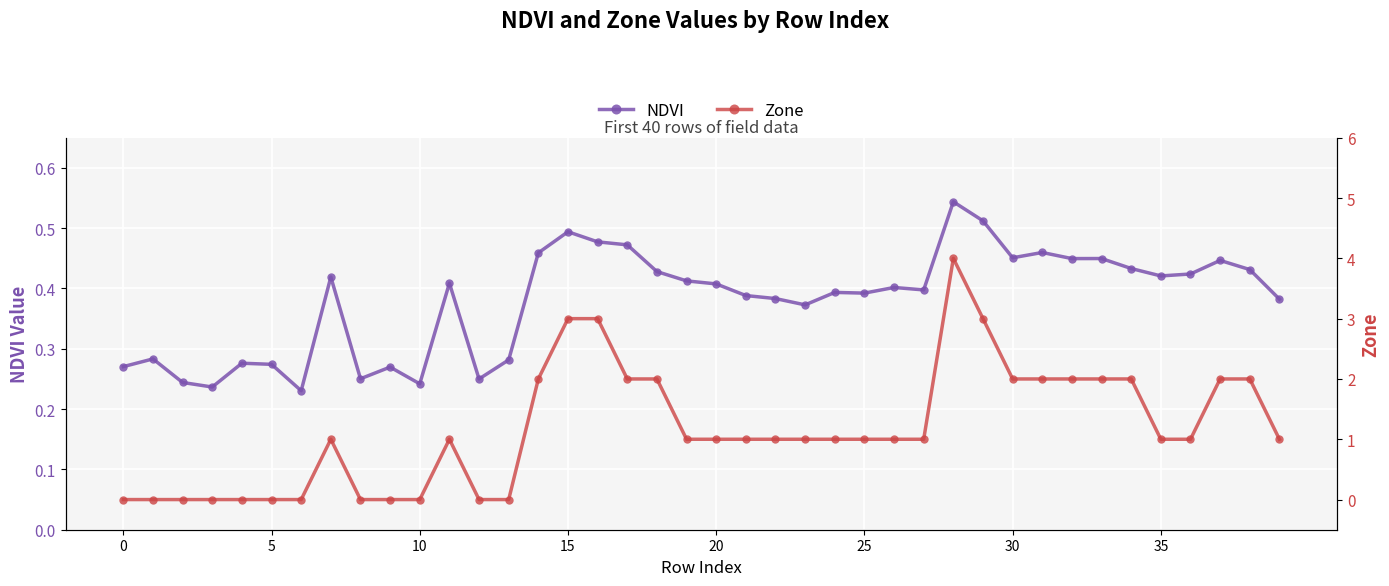

How many distinct data groups are displayed?

2